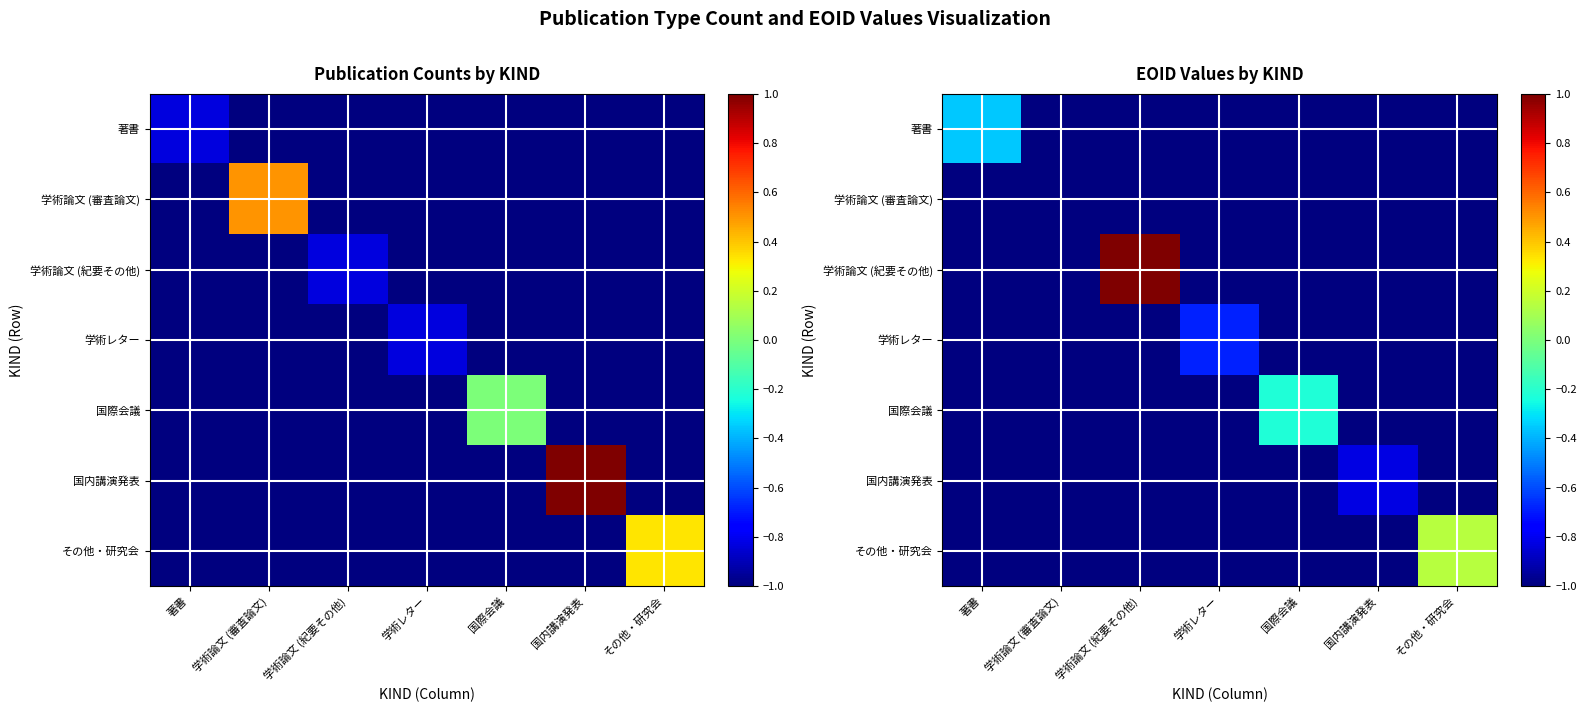

Which has a higher value, 学術レター or 国内講演発表?

学術レター